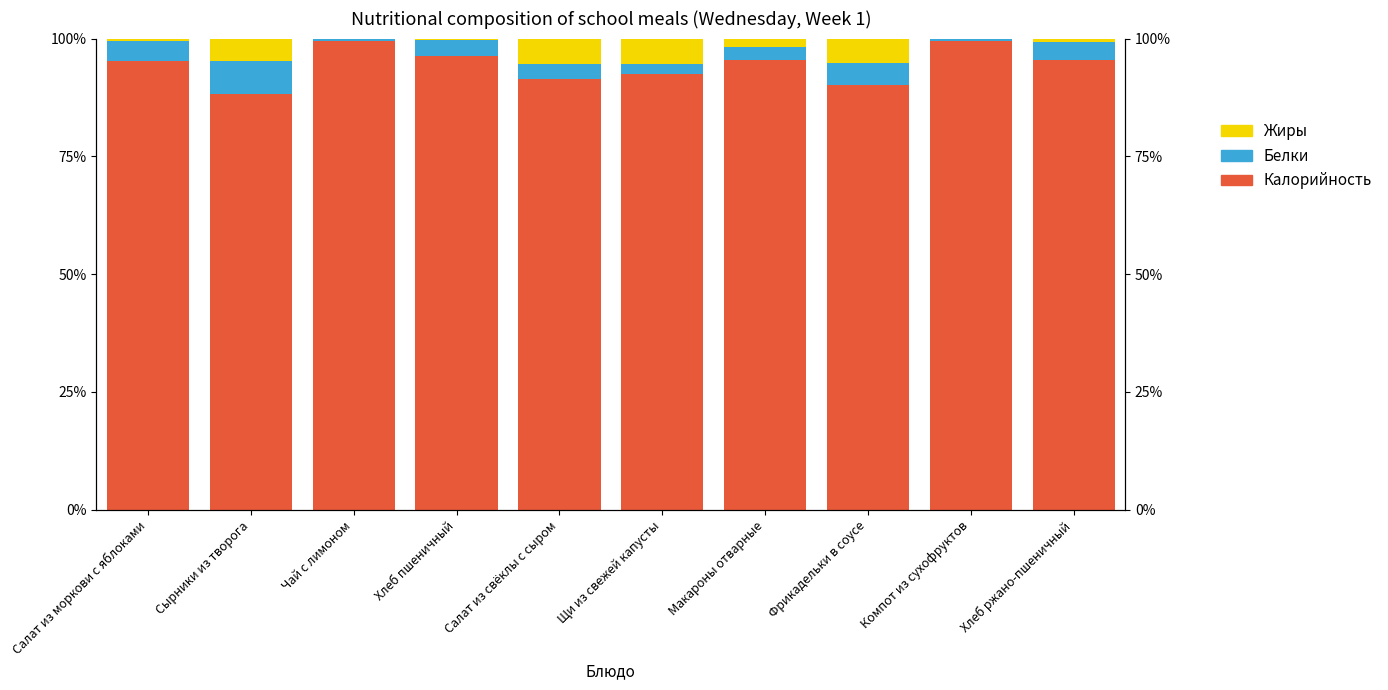

Which series has the largest total across all categories?

Калорийность